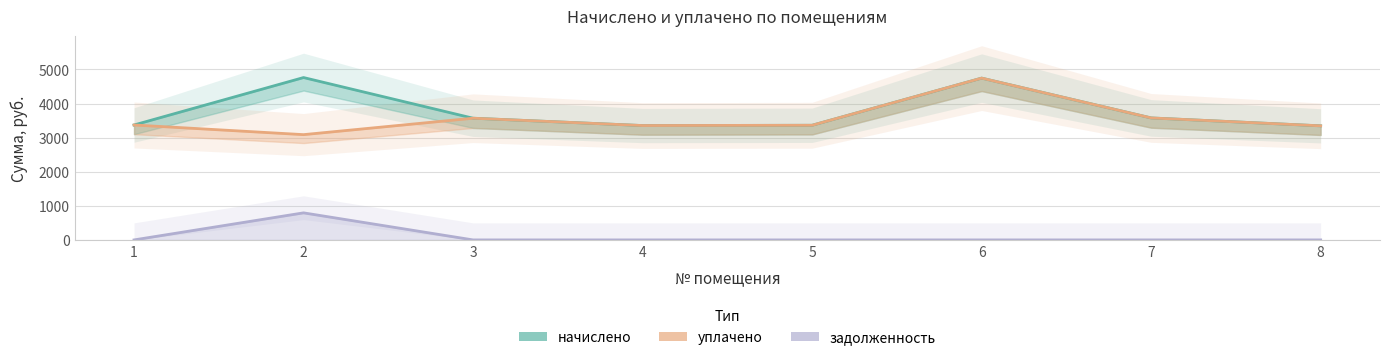

The начислено (линия) series shows 5541.3 at 4. True or false?

False